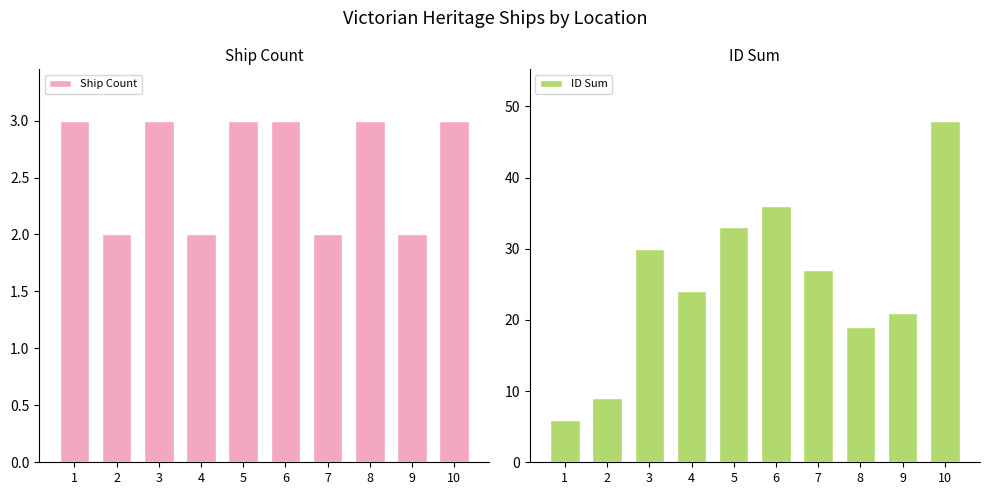

Between 7 and 8, which is larger?

8